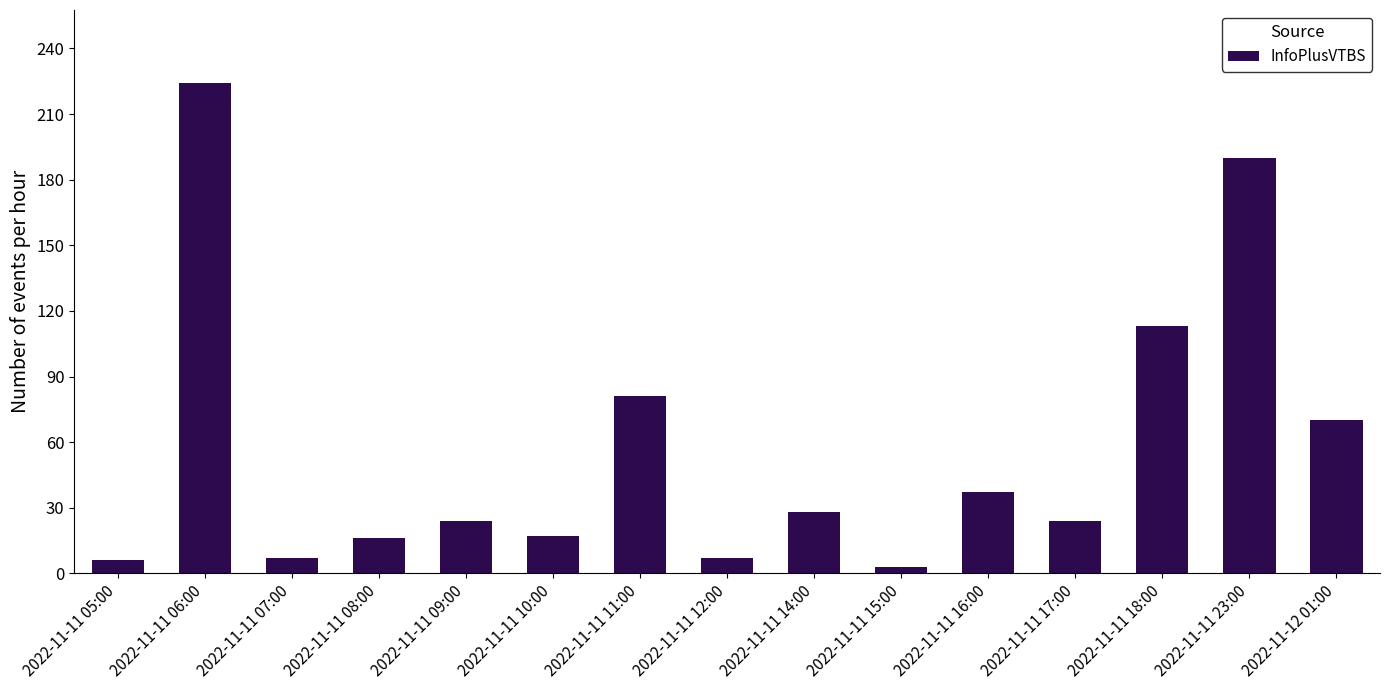

Does the chart contain any negative values?

No